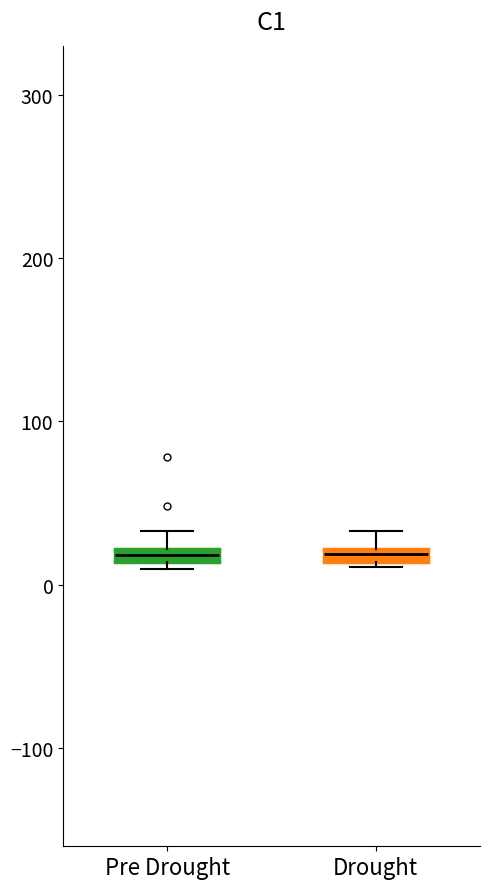

Where does the upper whisker of the box for Drought end on the y-axis? The values are not printed on the chart, so give them approximately, as read against the axis.

30